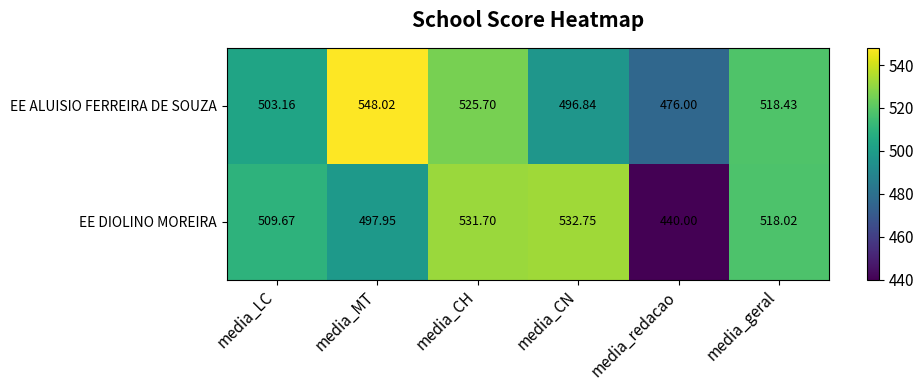

At which category does the chart reach its minimum across all series?

media_redacao